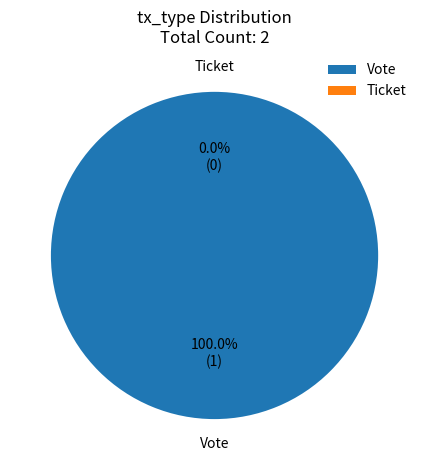

What percentage is the Vote slice, to the nearest percent?

100%